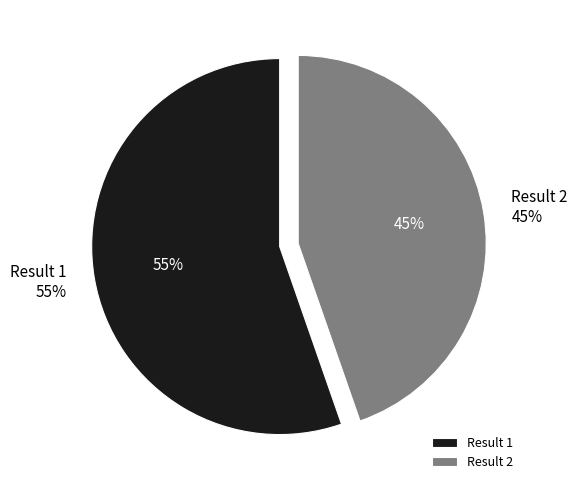

What is the majority slice?

1